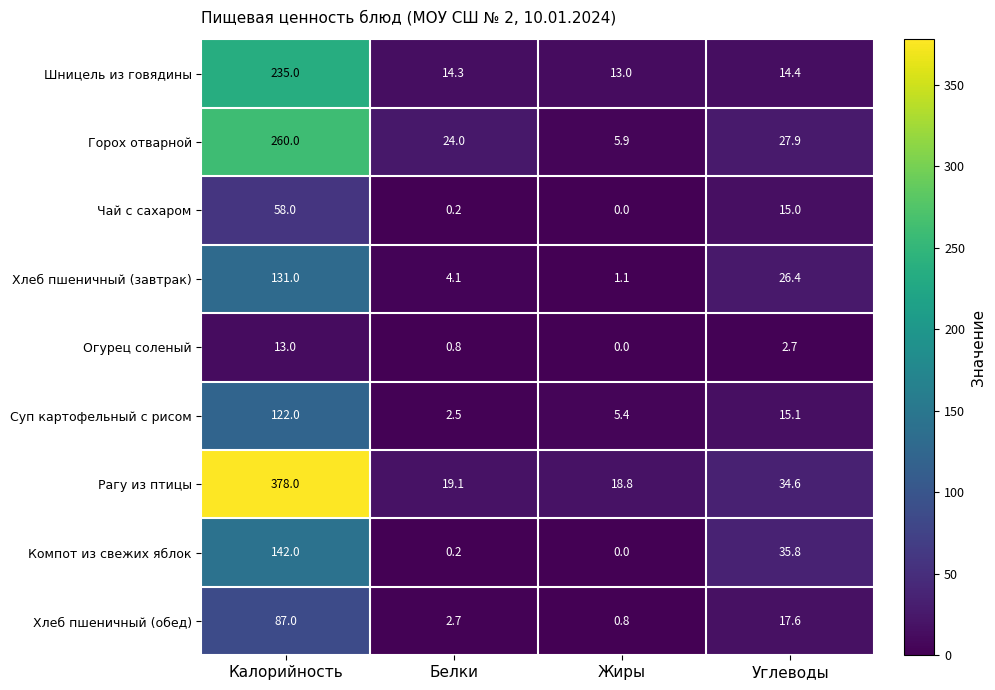

True or false: Компот из свежих яблок has a value of 142.0 at Калорийность.

True